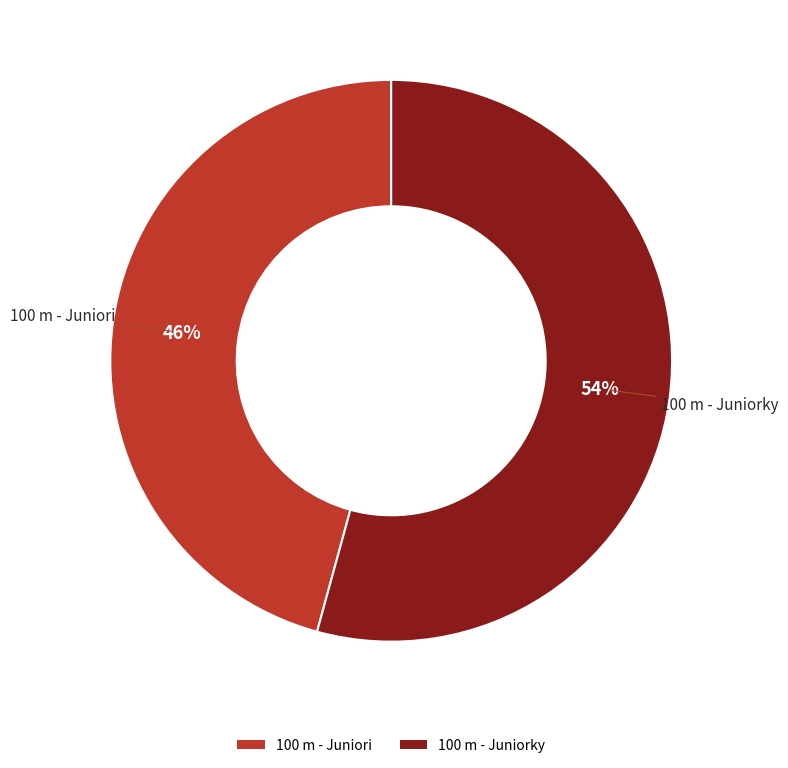

The 100 m - Juniori slice represents 46% of the pie. True or false?

True